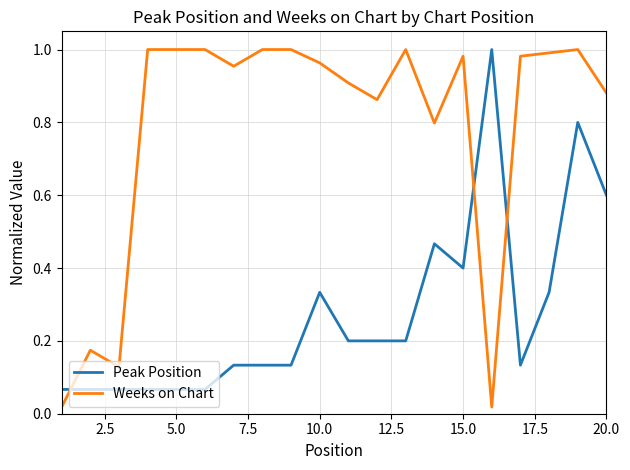

True or false: Weeks on Chart and Peak Position cross at least once.

True